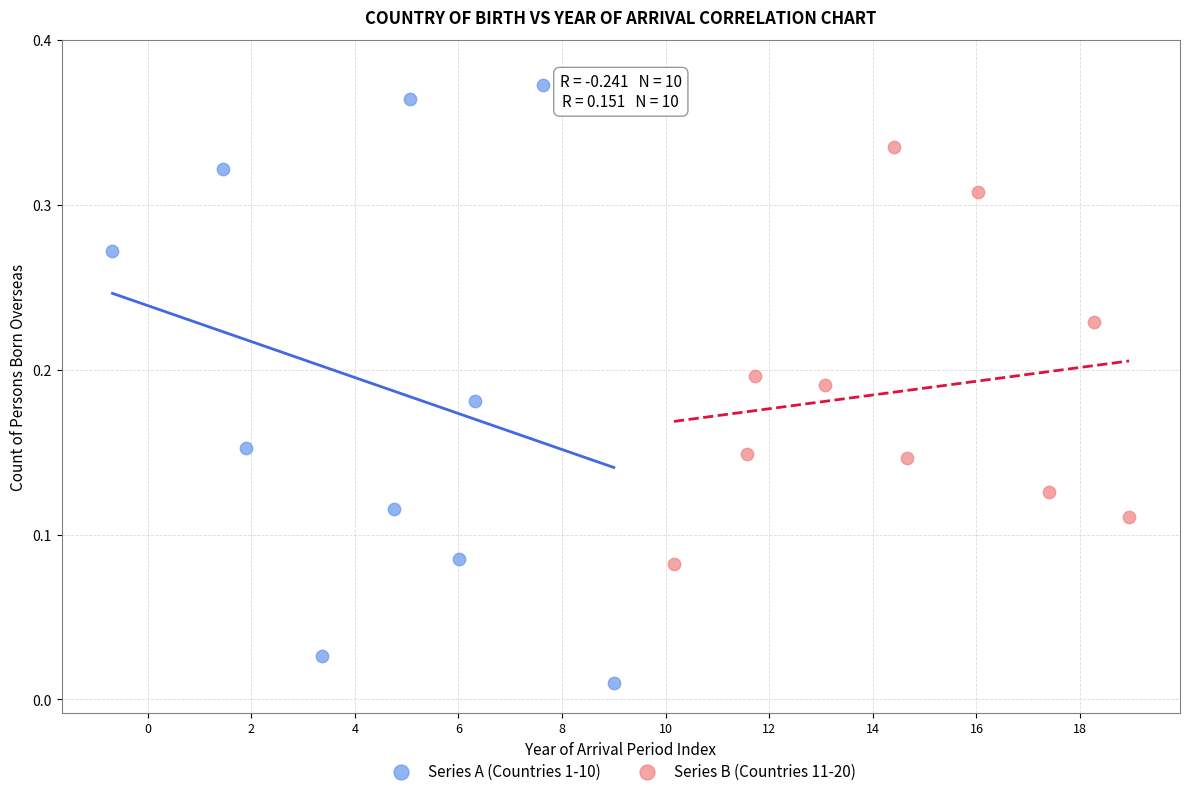

Which series has the widest spread of Y values?

Series A (Countries 1-10)